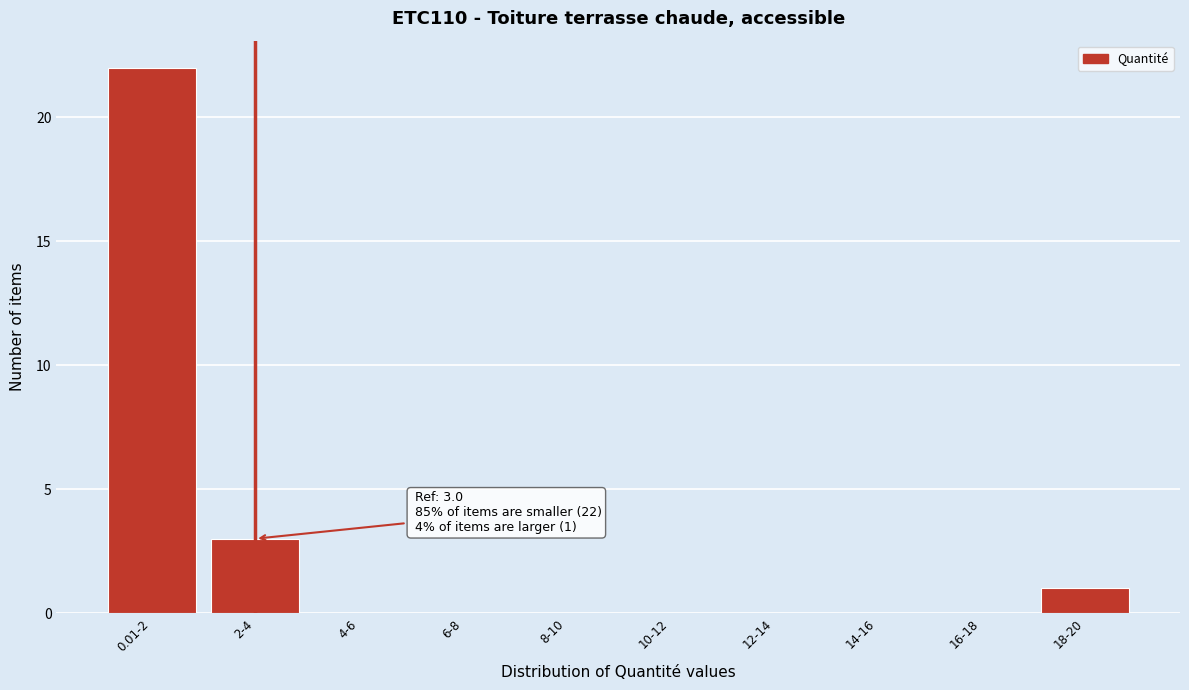

Reading right to left, extract all data points from this chart.

18-20=1	16-18=0	14-16=0	12-14=0	10-12=0	8-10=0	6-8=0	4-6=0	2-4=3	0.01-2=22